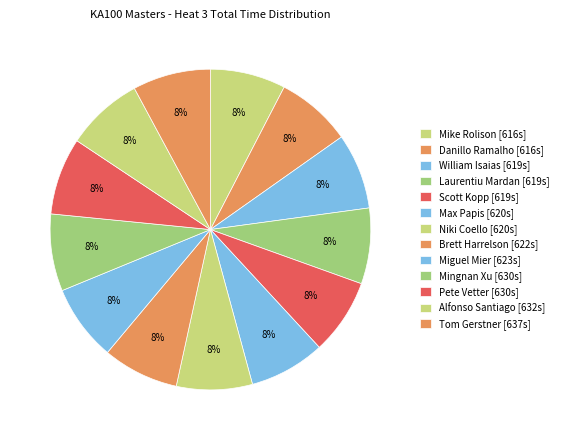

To the nearest percent, what portion does Laurentiu Mardan represent?

8%